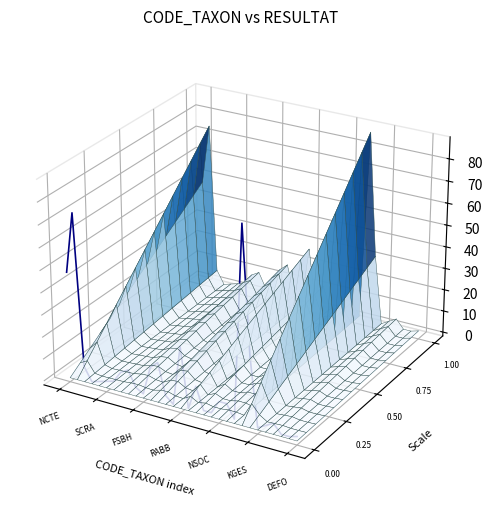

True or false: the data shows -0.1 at 22.

False